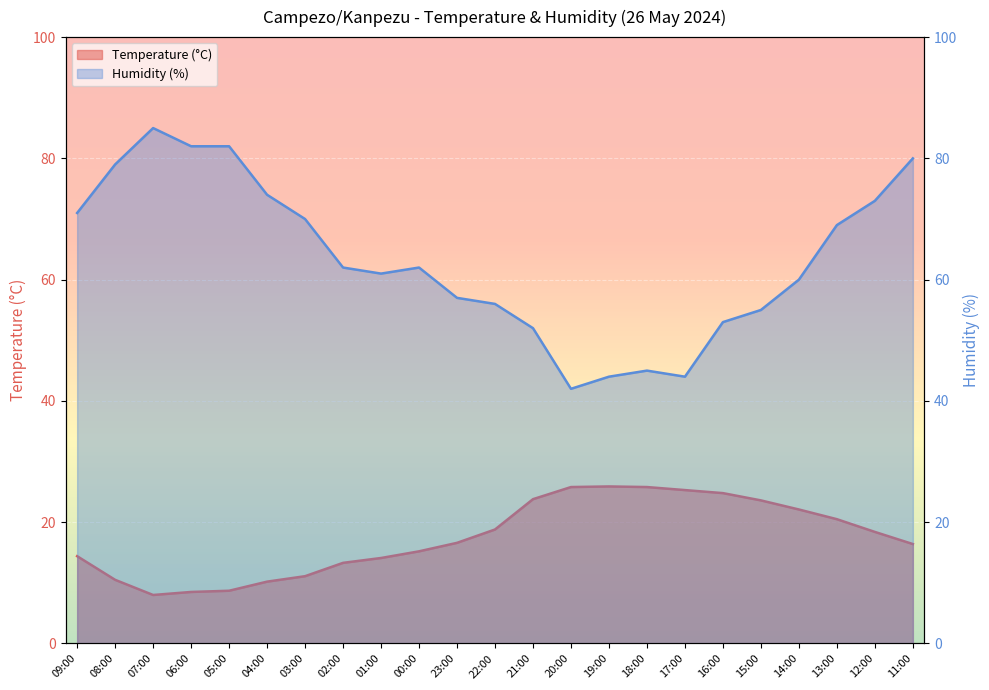

Which has a higher value, 11:00 or 22:00?

22:00